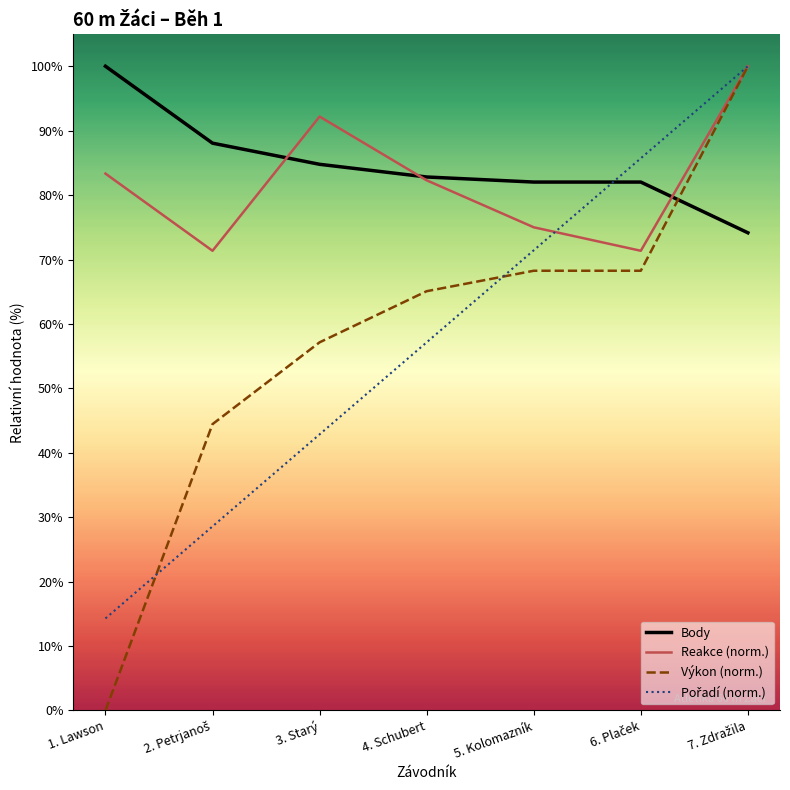

Count the number of categories in the chart.

7